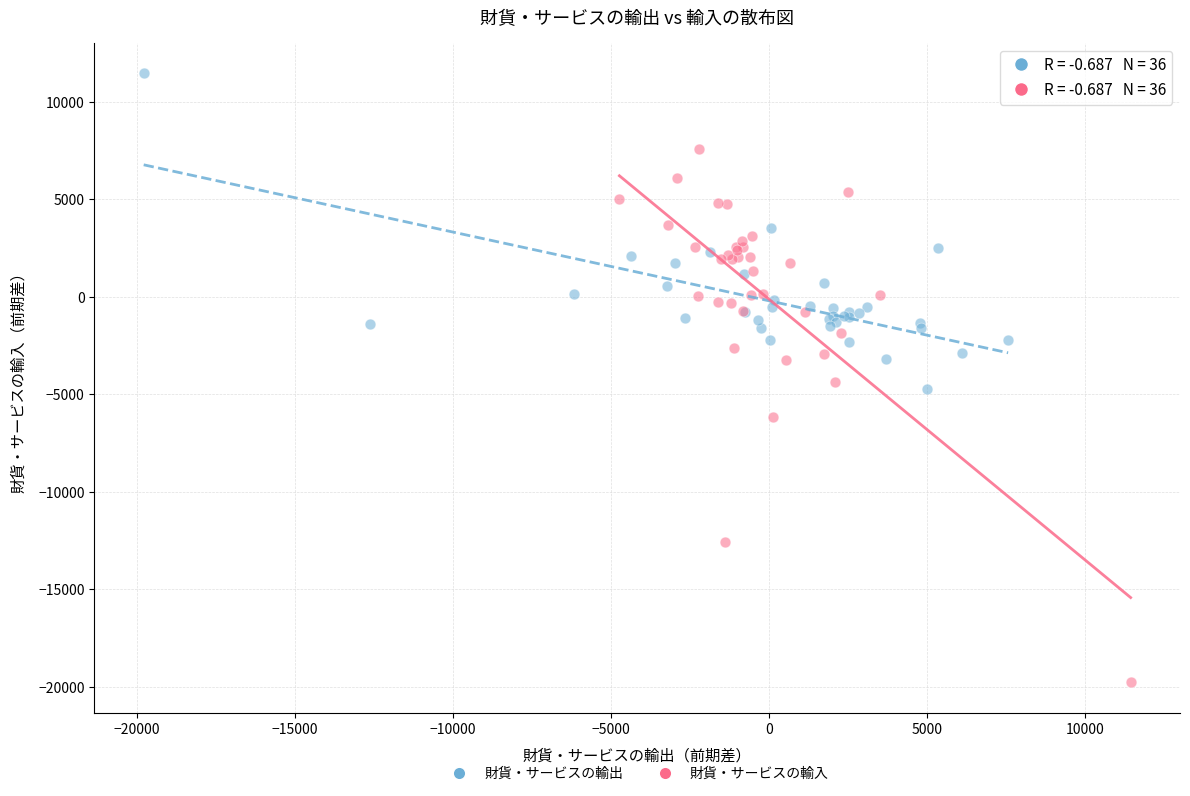

Which series contains the lowest Y value?

財貨・サービスの輸入